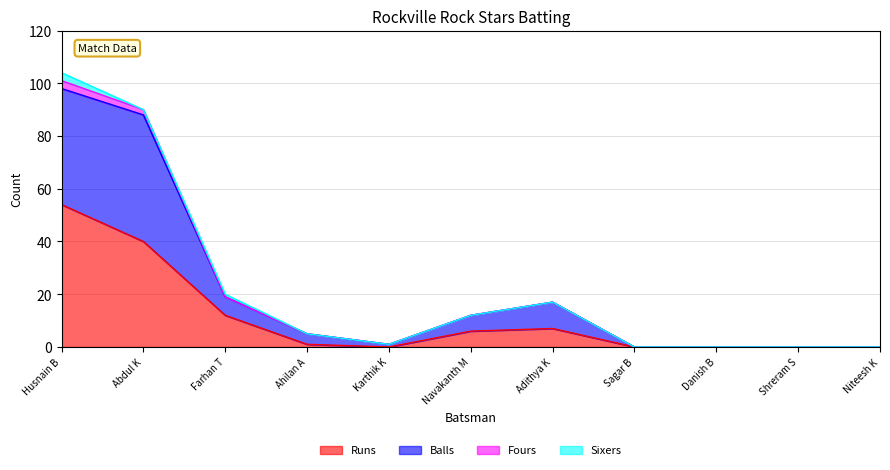

True or false: Balls has a value of 4 at Navakanth M.

False